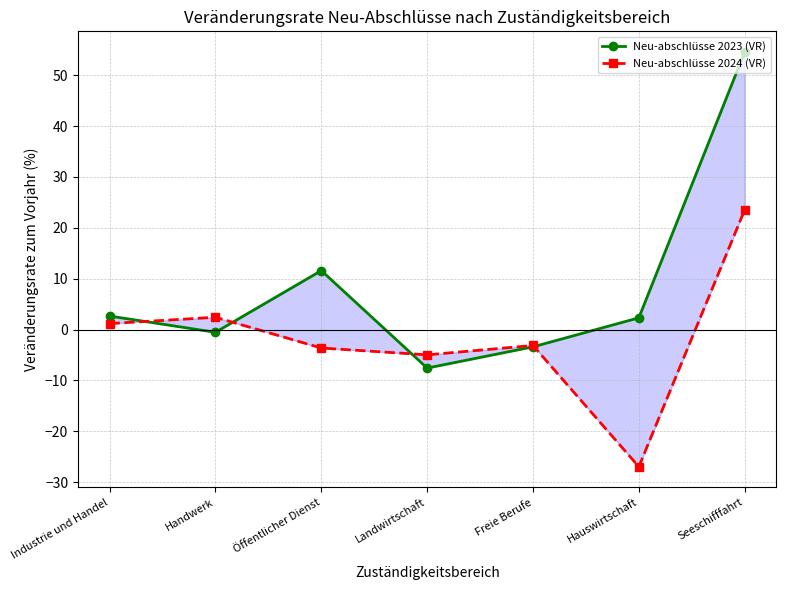

List the series in order of their overall mean, lowest first.

Neu-abschlüsse 2024 (VR), Neu-abschlüsse 2023 (VR)